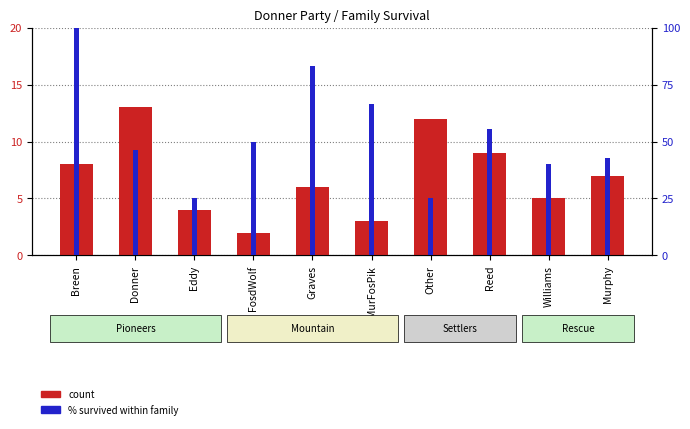

What is the minimum value shown in the chart?

2.0